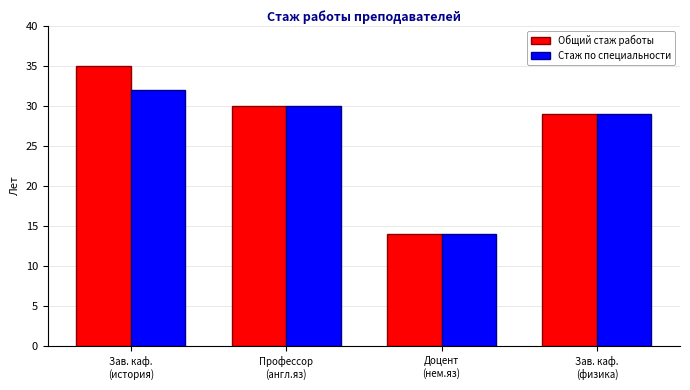

Where does the Общий стаж работы series first go above 30?

Зав. каф.
(история)